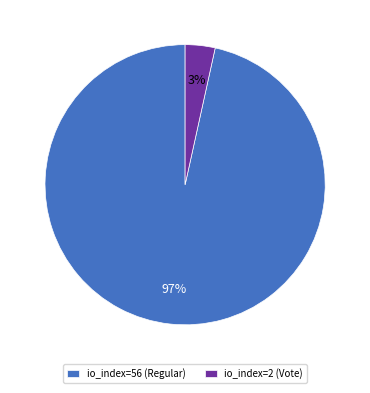

True or false: io_index=2 (Vote) accounts for 3% of the total.

True